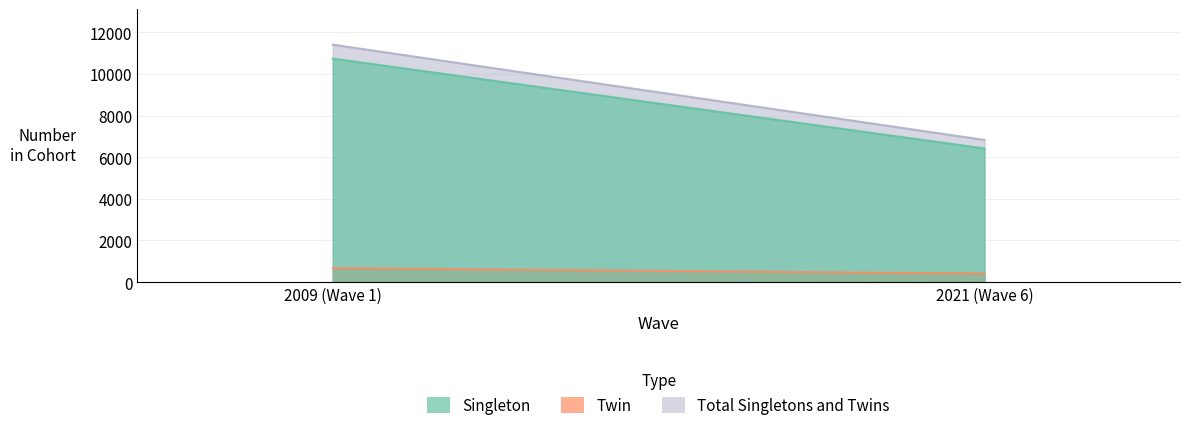

What is the greatest value displayed?

11405